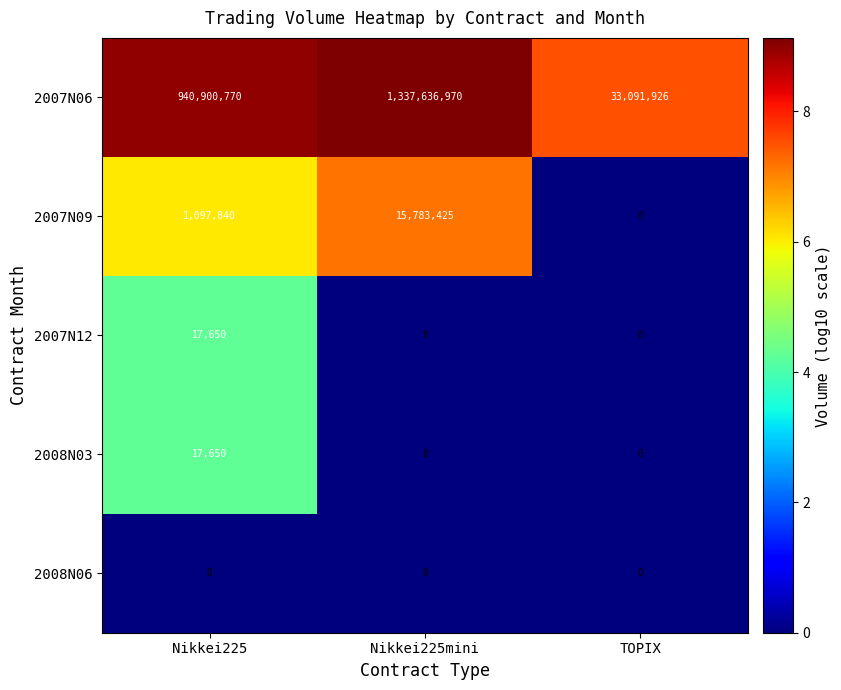

How many 2007N12 values are between 0 and 17650?

3